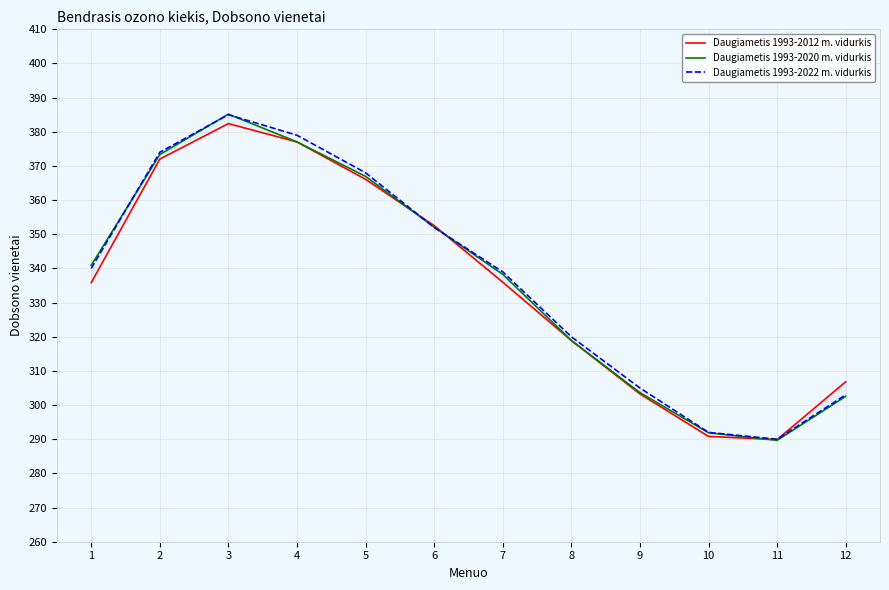

Rank the categories by Daugiametis 1993-2012 m. vidurkis value from highest to lowest.

3, 4, 2, 5, 6, 7, 1, 8, 12, 9, 10, 11